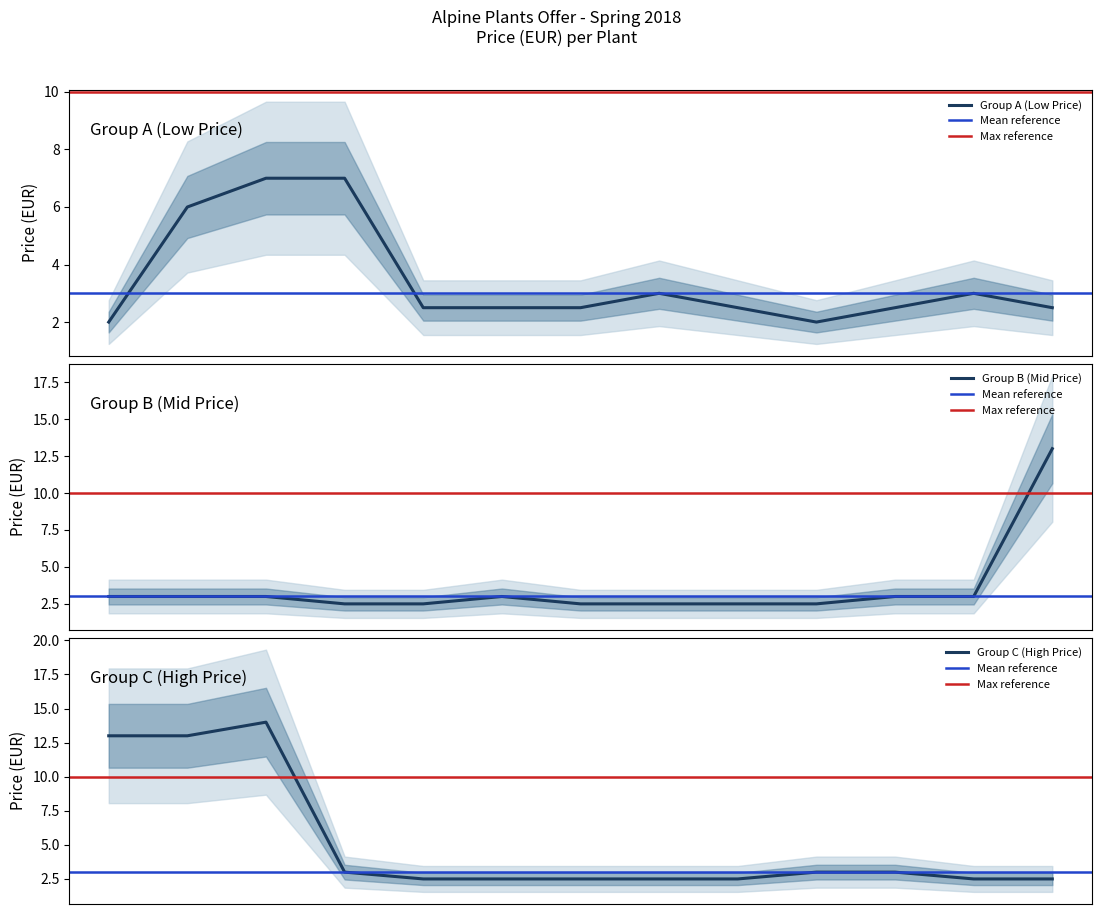

Rank the categories by value from highest to lowest.

Anemonella thalictroides Kikuzaki Pink, Anemonella thalictroides Betty Blake, Anemonella thalictroides Double White, Anemonella thalictroides Green Hurricane, Adonis brevistyla, Adonis ramosa, Adonis amurensis, Alectorurus yedoensis, Androsace alpina, Androsace dasyphylla, Androsace haussmannii, Androsace heeri, Androsace mucronifolia, Androsace x marpensis, Anemone baldensis, Anemonella thalictroides Tairin, Arenaria alfacarensis, Arenaria obtusiloba, Aethionema oppositifolia Alba, Albuca humilis, Ajania tenuifolia, Allium cyaneum, Alyssum stribrnyi, Androsace carnea, Androsace himalaica, Androsace kosopoljanskii, Androsace sarmentosa, Androsace sempervivoides, Androsace sempervivoides Susan Joan, Androsace villosa, Anthyllis alpestris, Aquilegia discolor, Aquilegia laramiensis, Aquilegia saximontana, Arabis drabiformis, Arenaria tetraquetra, Arnica rydbergii, Acaena poeppigiana, Alyssum saxatile